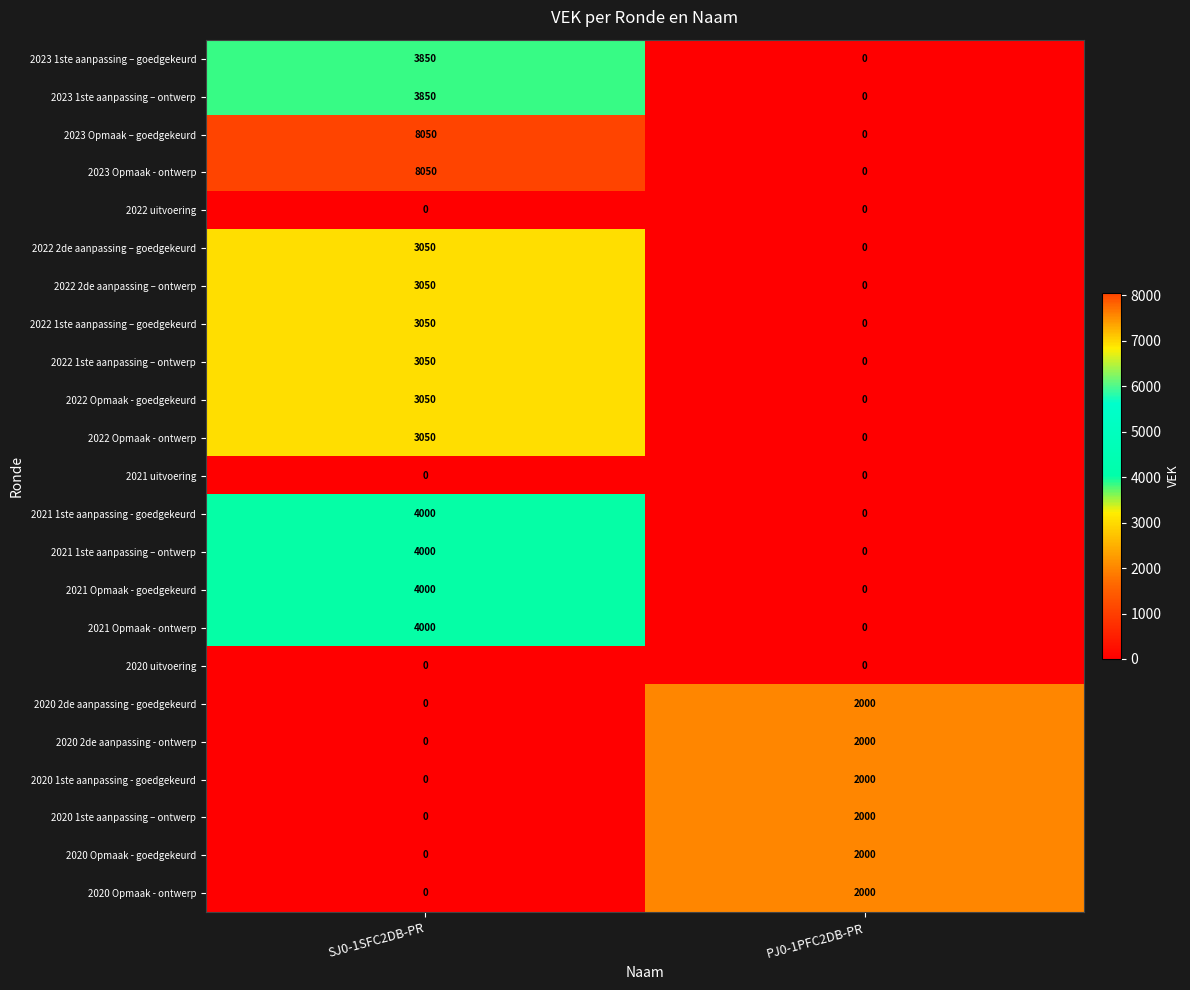

At which category is the sum across all series the highest?

SJ0-1SFC2DB-PR